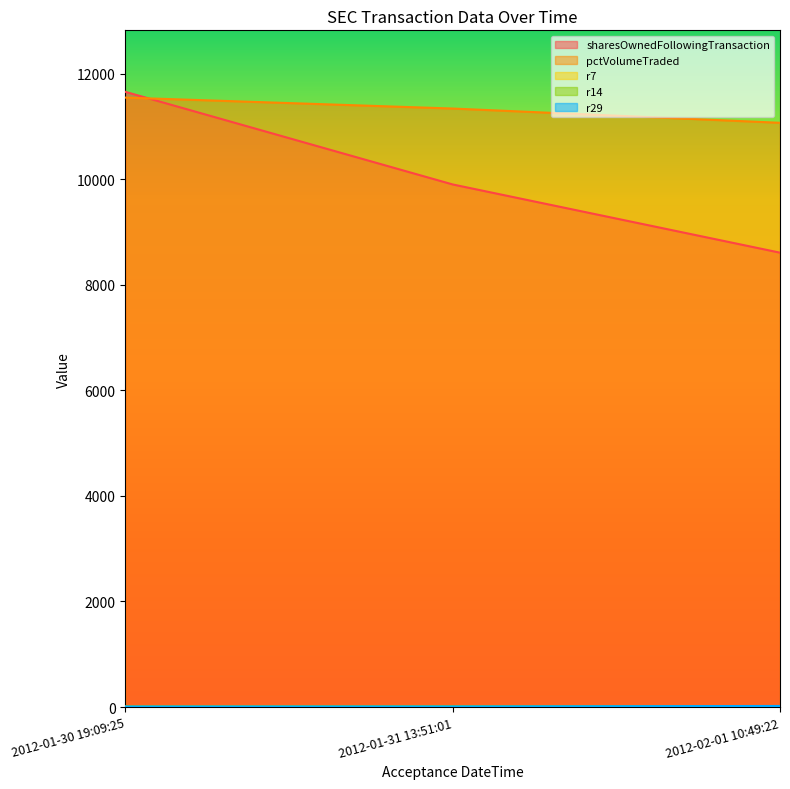

At which category is the sum across all series the highest?

2012-01-30 19:09:25